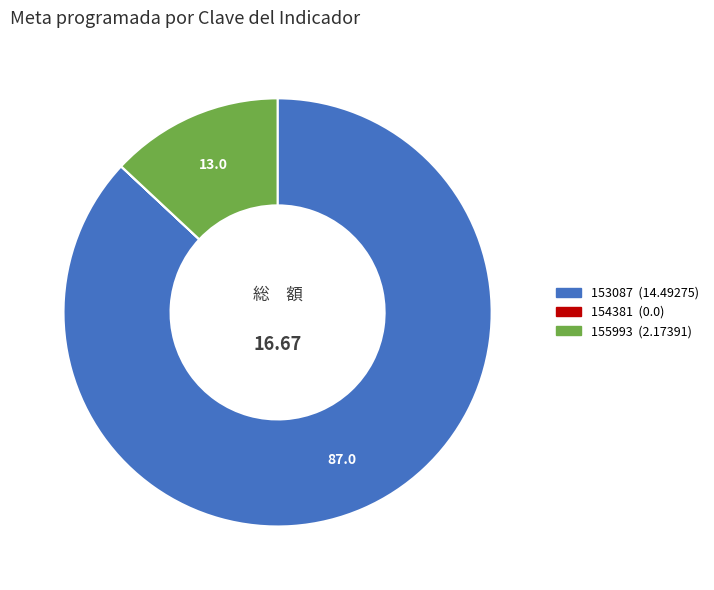

Does 155993 represent more than half of the total?

No